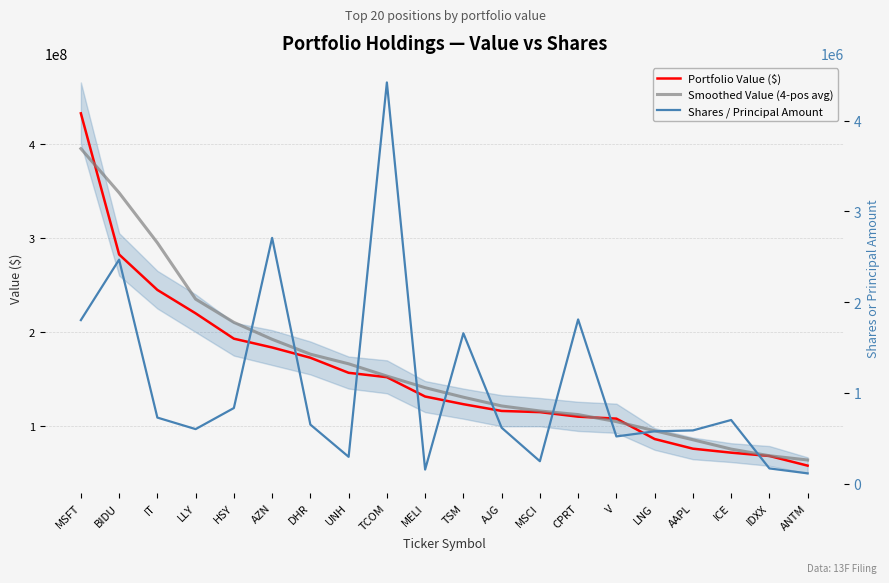

Where is Shares / Principal Amount nearest to the value 2267402?

BIDU